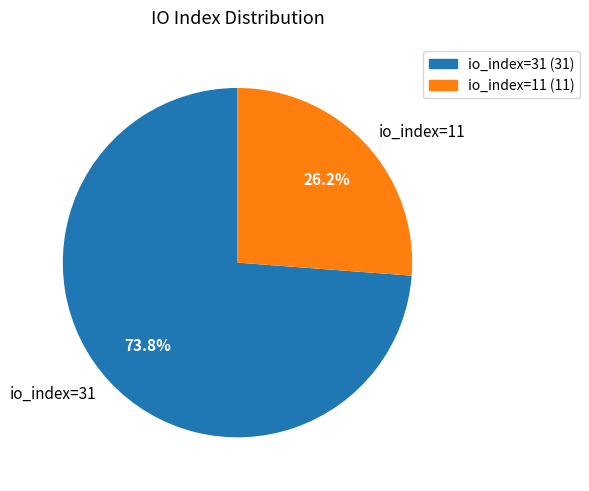

How many segments does this pie chart have?

2